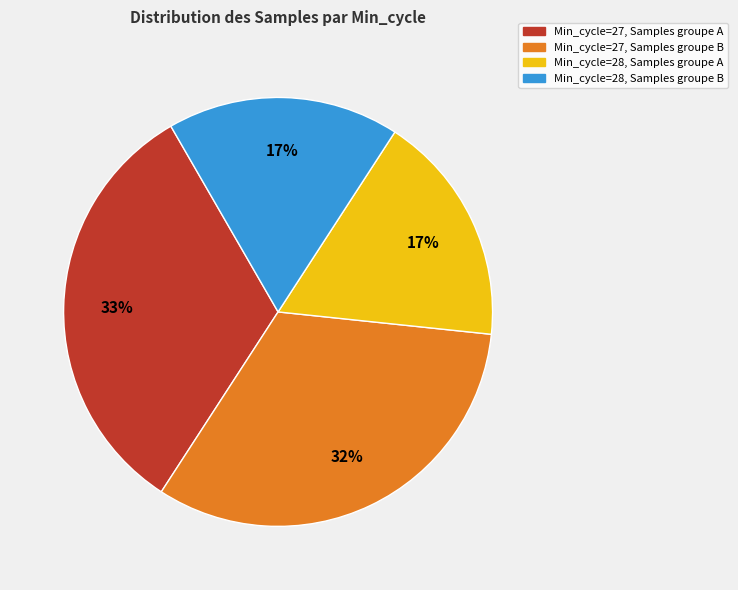

Does any single category account for the majority?

No